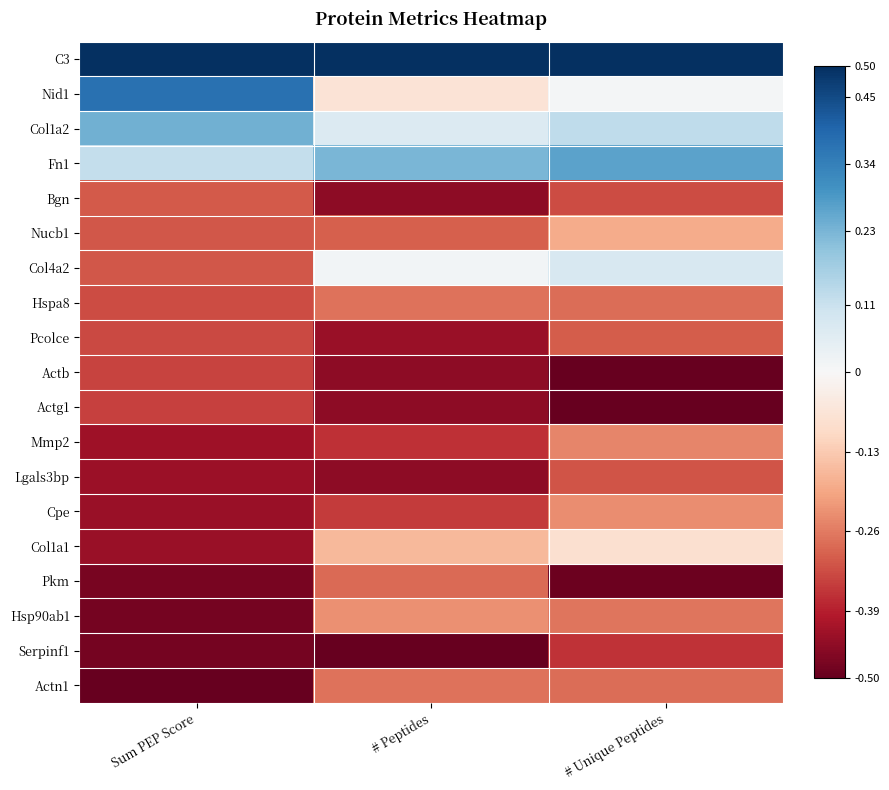

At # Unique Peptides, list the series in order from smallest to largest.

Actb, Actg1, Pkm, Serpinf1, Bgn, Lgals3bp, Pcolce, Hspa8, Actn1, Hsp90ab1, Mmp2, Cpe, Nucb1, Col1a1, Nid1, Col4a2, Col1a2, Fn1, C3